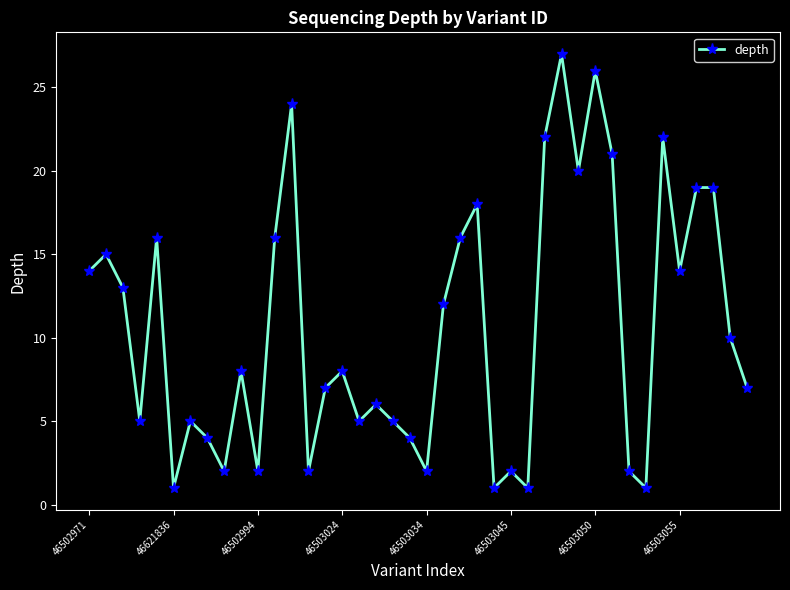

What is the difference between the maximum and second lowest values?

26